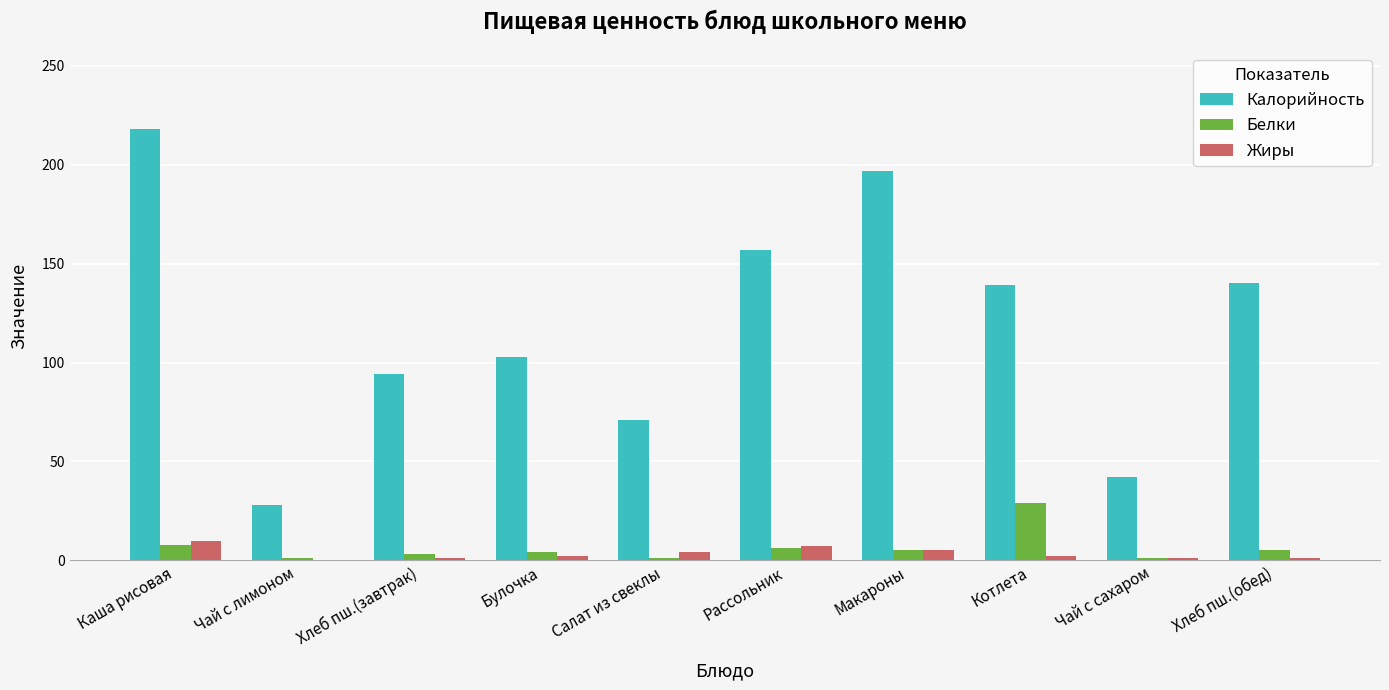

The value of Калорийность at Хлеб пш.(завтрак) is 63. True or false?

False